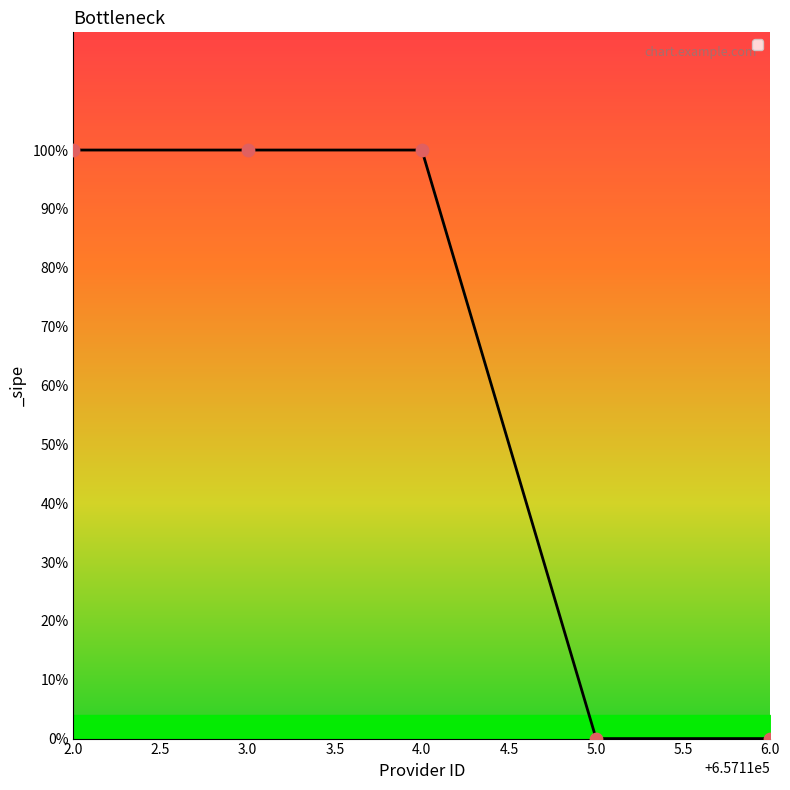

Which has a higher value, 657115 or 657112?

657112